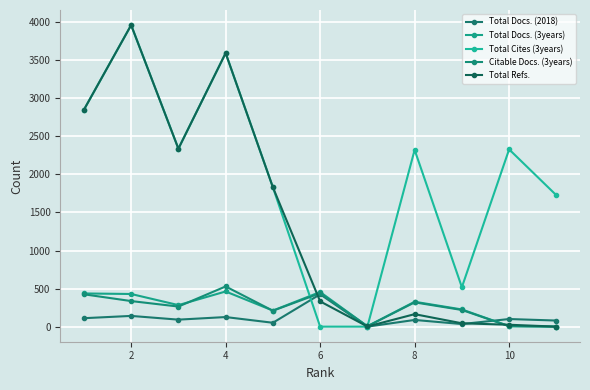

What is the average value of the Total Refs. series?

1376